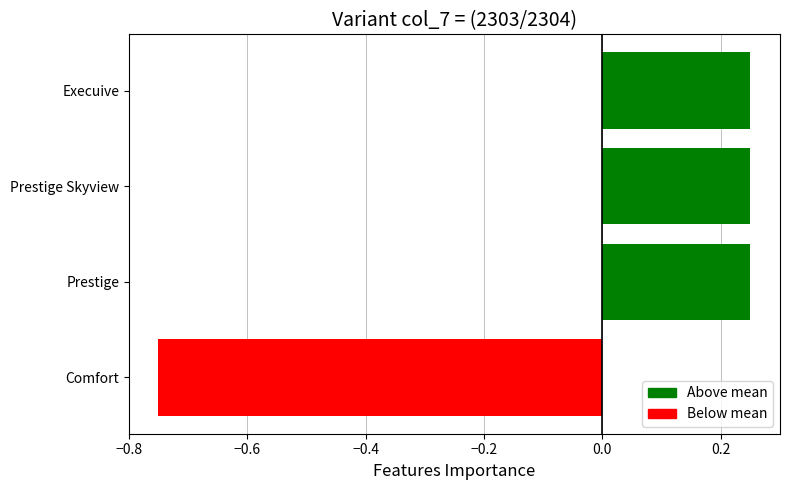

The value at Comfort is -0.2. True or false?

False